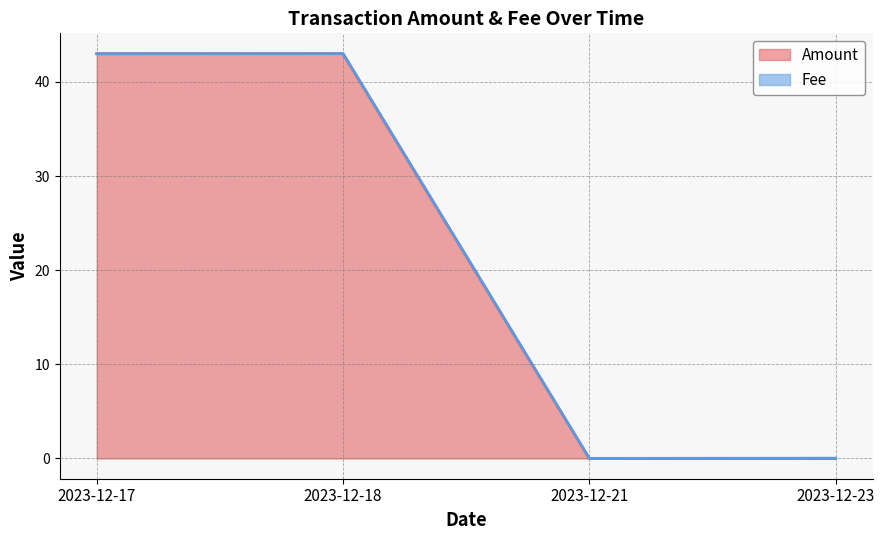

Rank the categories by value from highest to lowest.

2023-12-18, 2023-12-17, 2023-12-23, 2023-12-21